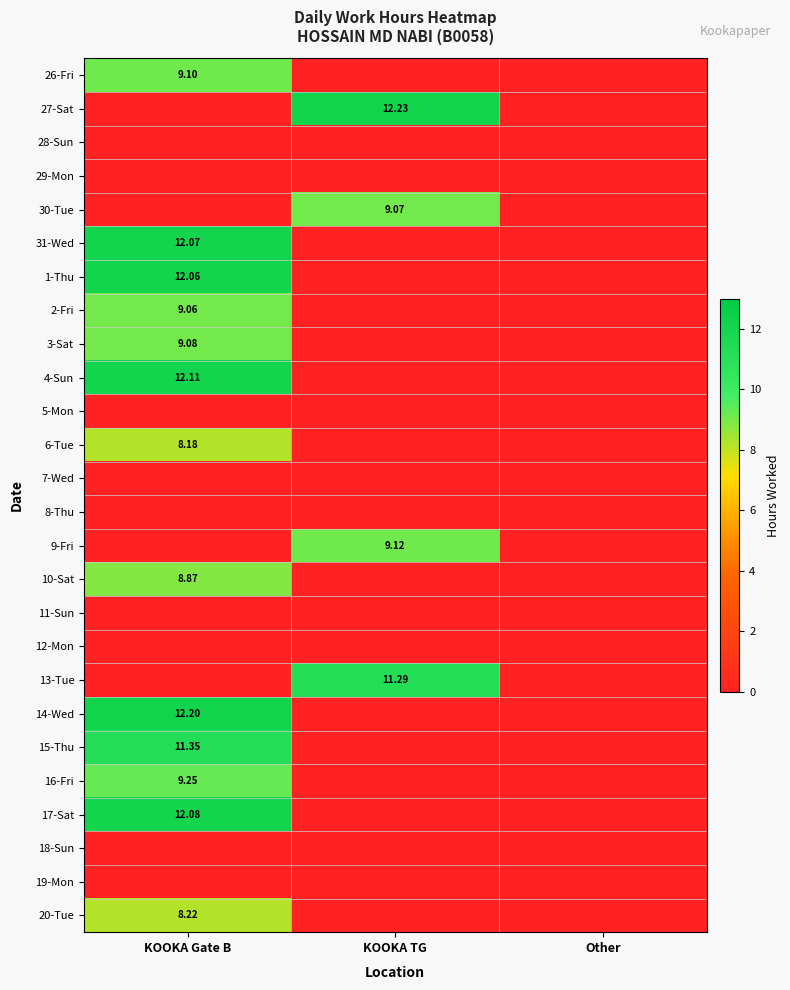

Is it true that 16-Fri equals 0.0 at Other?

True